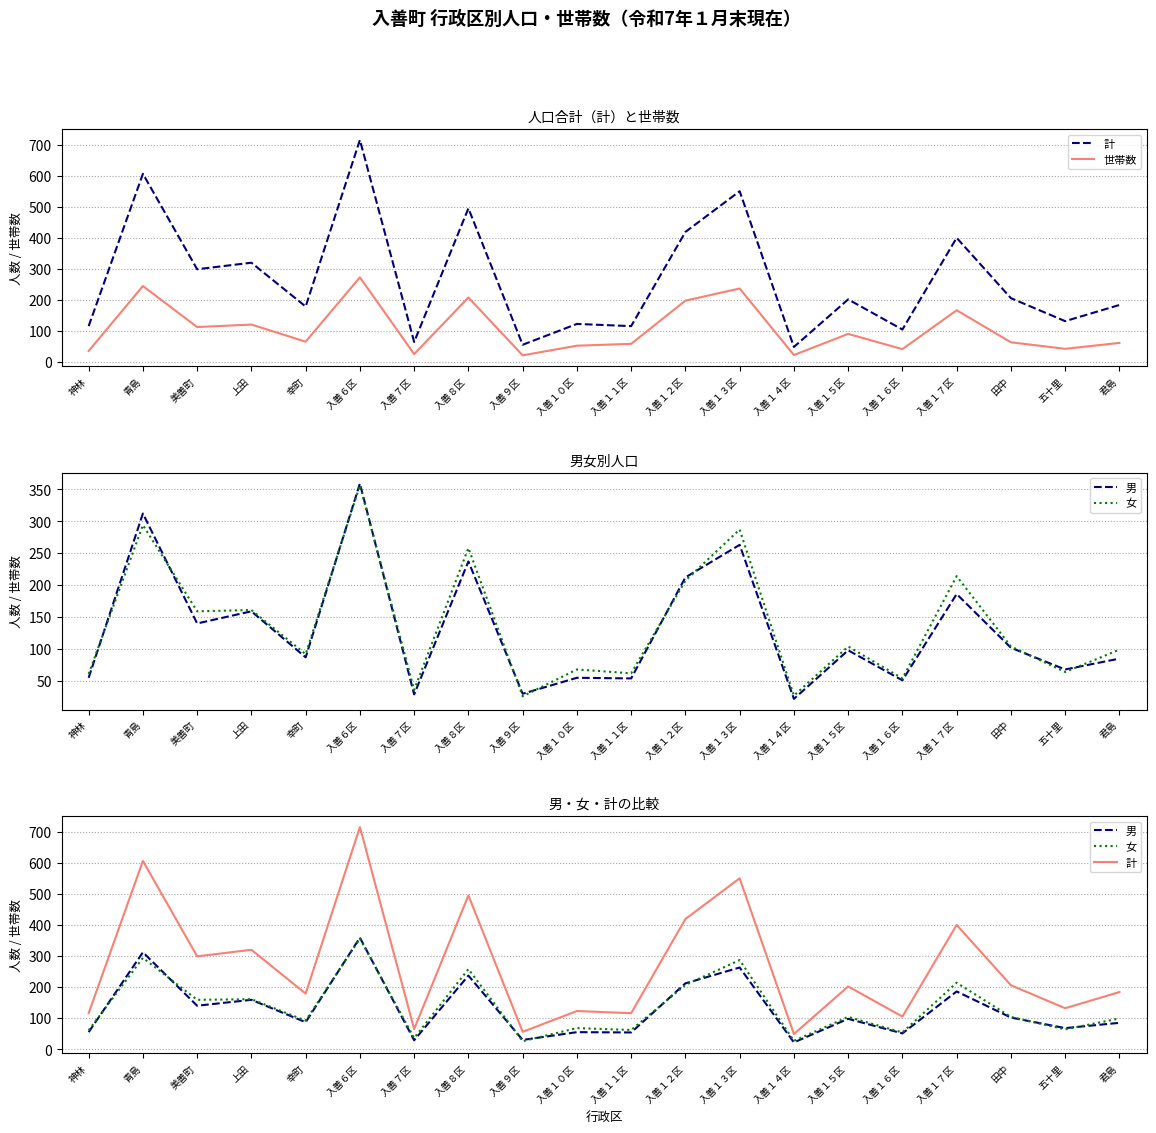

Reading left to right, transcribe all the data shown in this chart.

計: 116	606	299	320	179	715	65	495	56	123	116	419	550	49	202	105	400	206	132	184
世帯数: 36	245	113	121	66	273	26	208	22	53	59	198	237	23	91	42	167	64	43	62
男: 55	312	140	159	87	359	29	237	30	55	54	212	263	22	98	51	186	102	68	85
女: 61	294	159	161	92	356	36	258	26	68	62	207	287	27	104	54	214	104	64	99